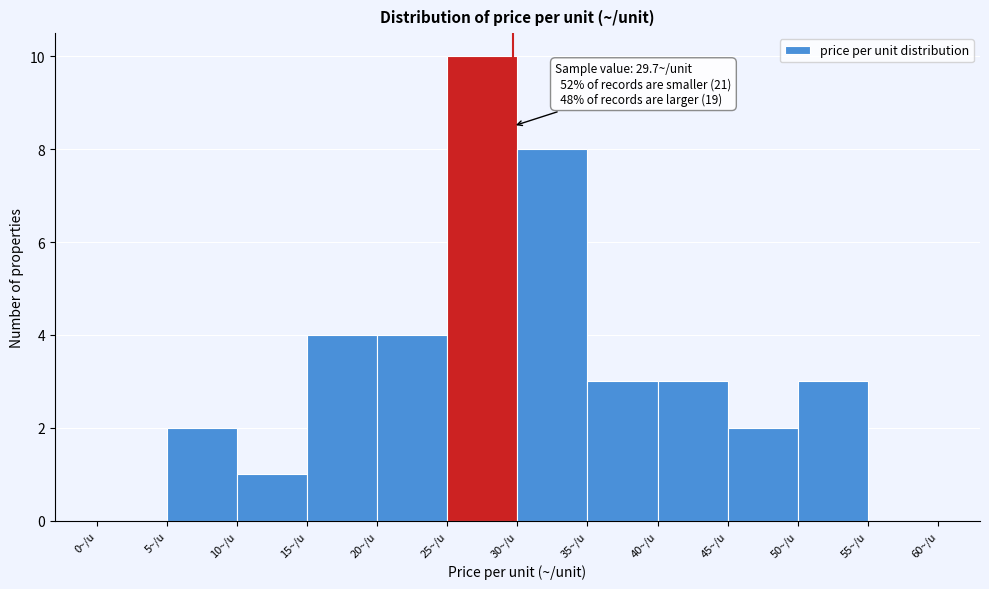

Over which range of the x-axis is the bar tallest?

25 to 30